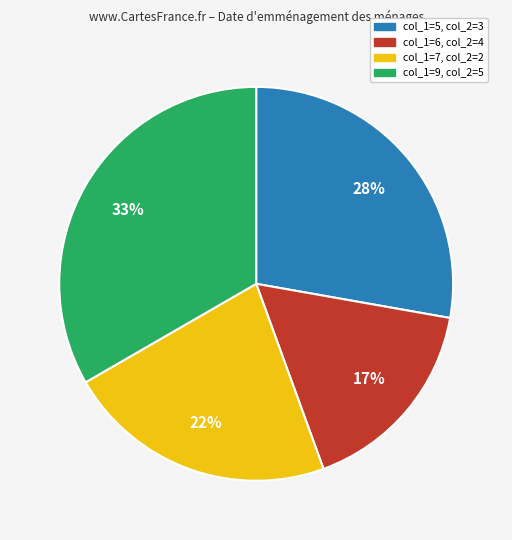

To the nearest percent, what percentage of the pie is col_1=5, col_2=3?

28%